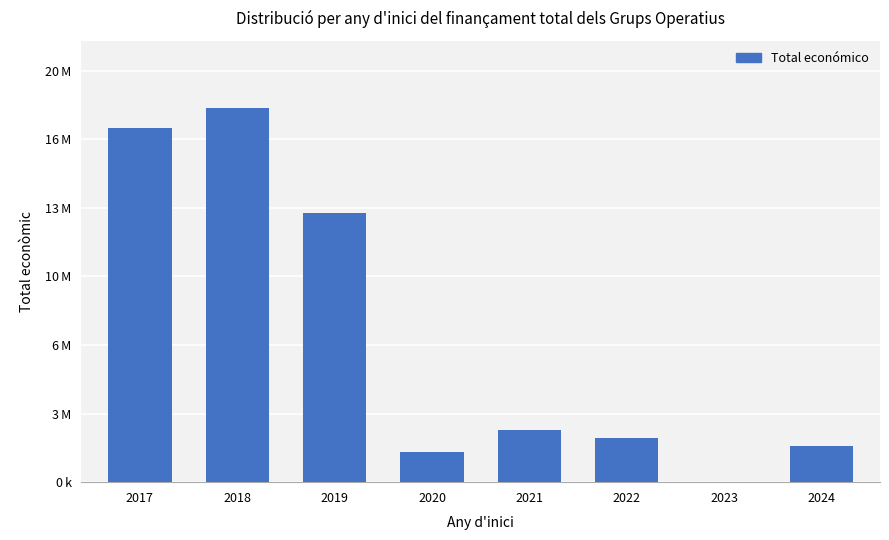

The value at 2017 is 11943373. True or false?

False